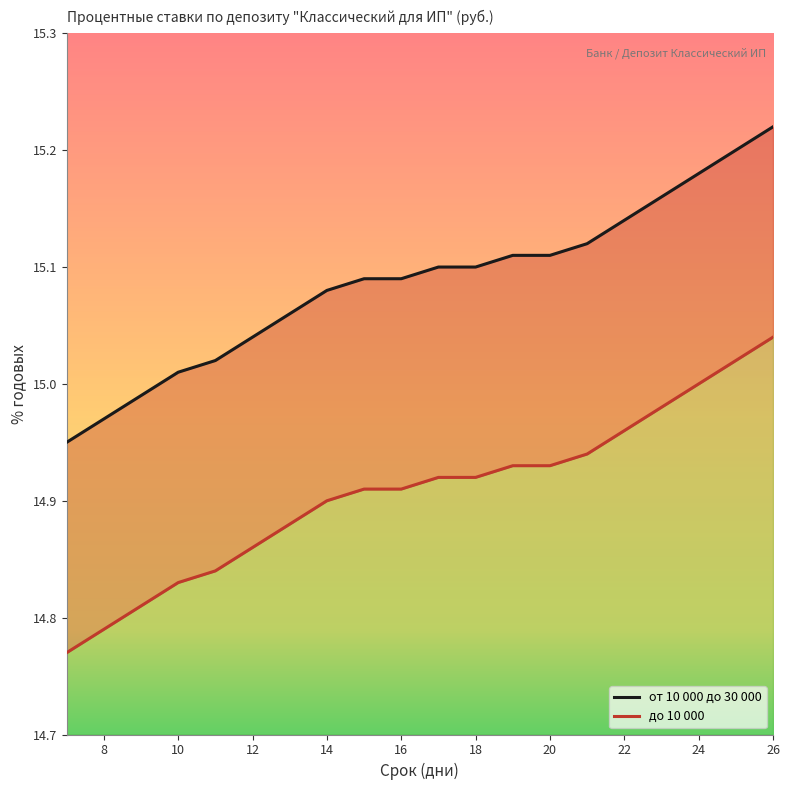

List the series in order of their overall mean, highest first.

от 10 000 до 30 000, до 10 000